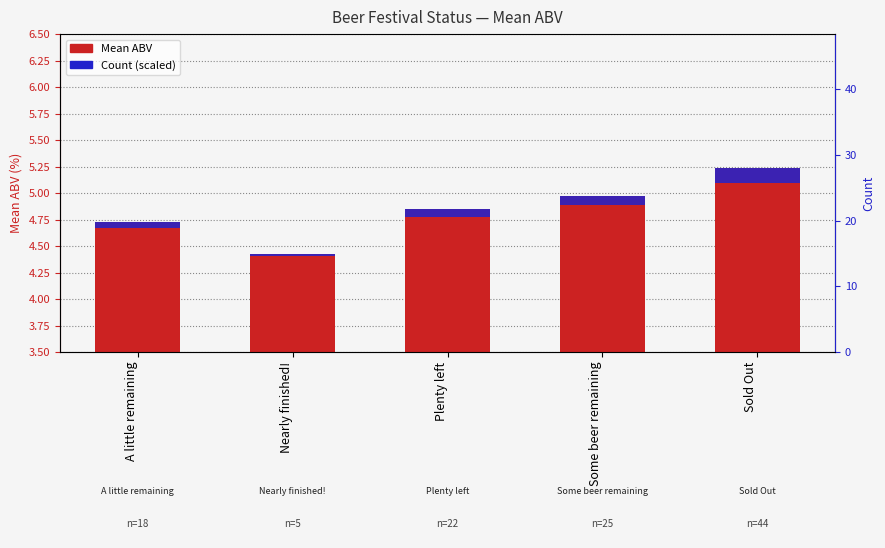

Count the Count (scaled) values in the range 0 to 1.

5